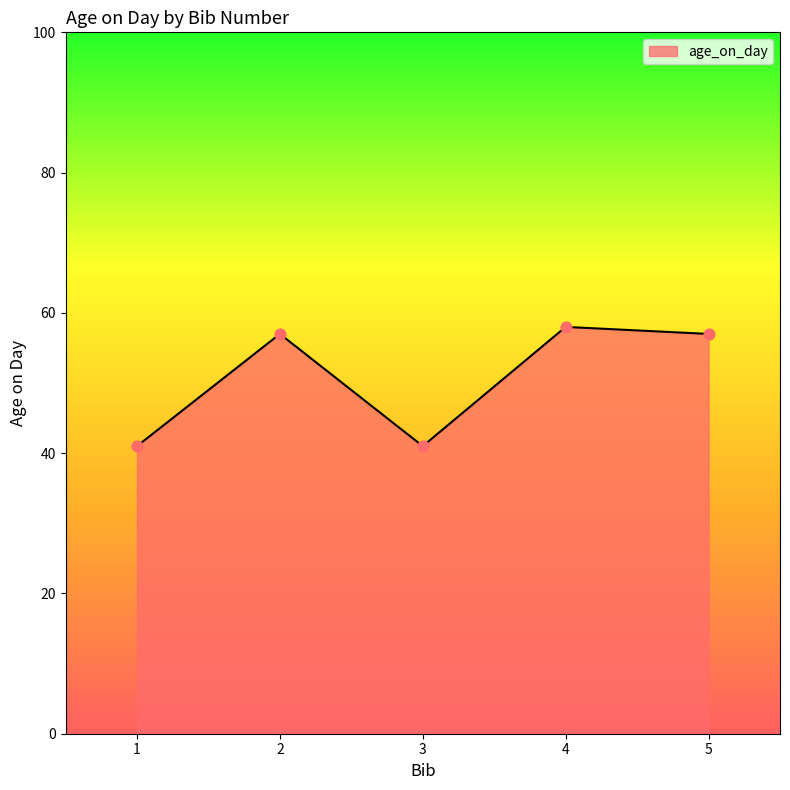

What is the change in value from 4 to 5?

-1